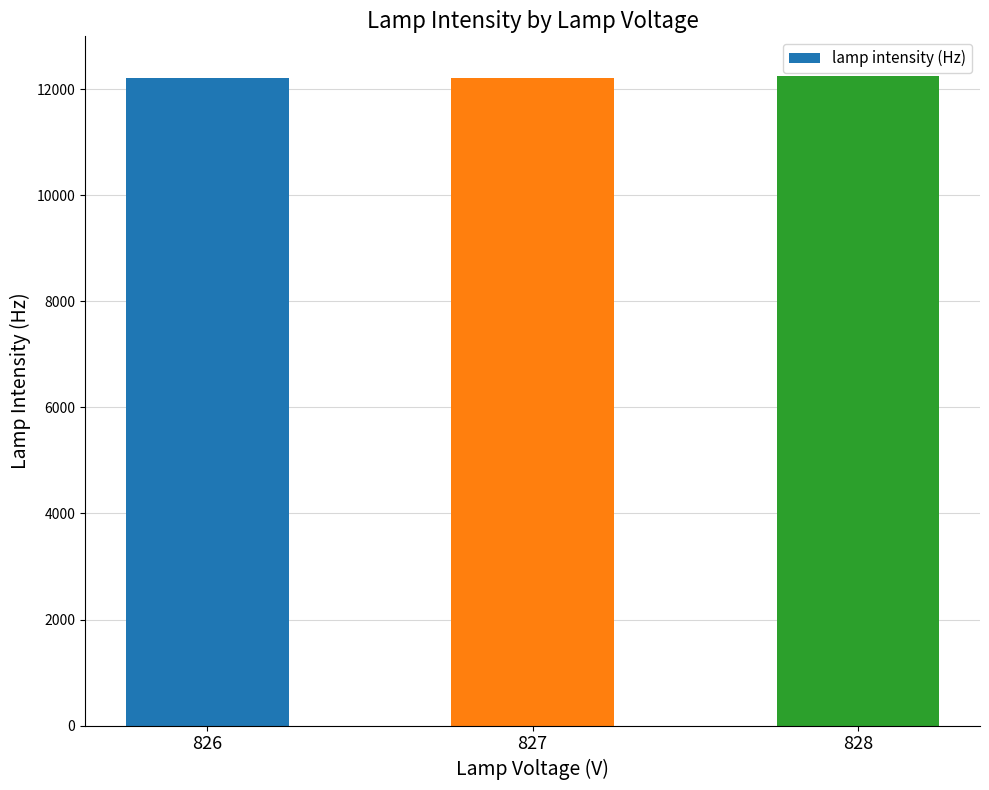

Are the bars horizontal?

No